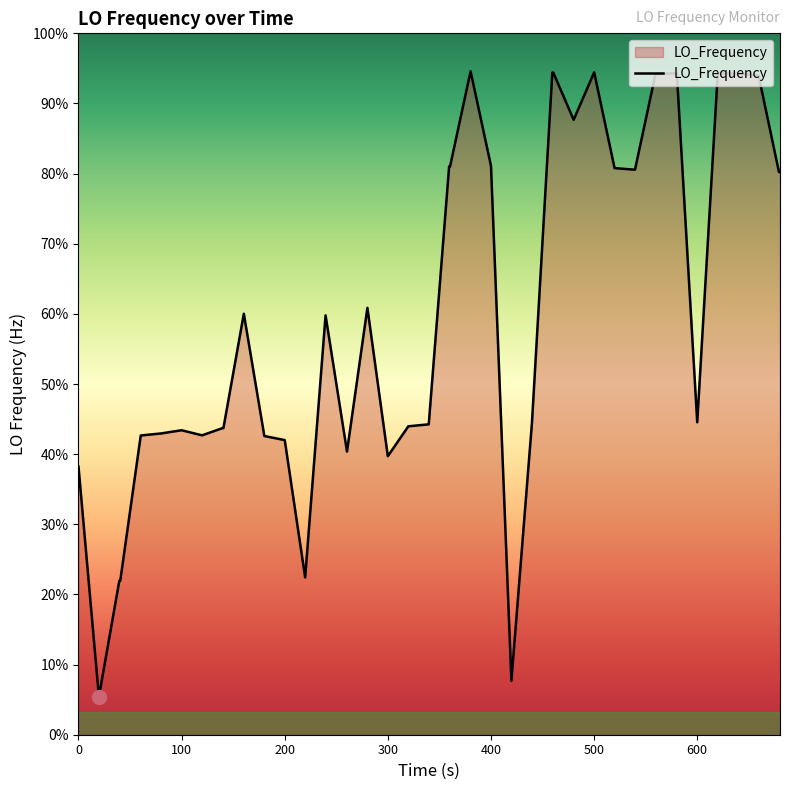

What is the difference between the second highest and minimum values?

822.8